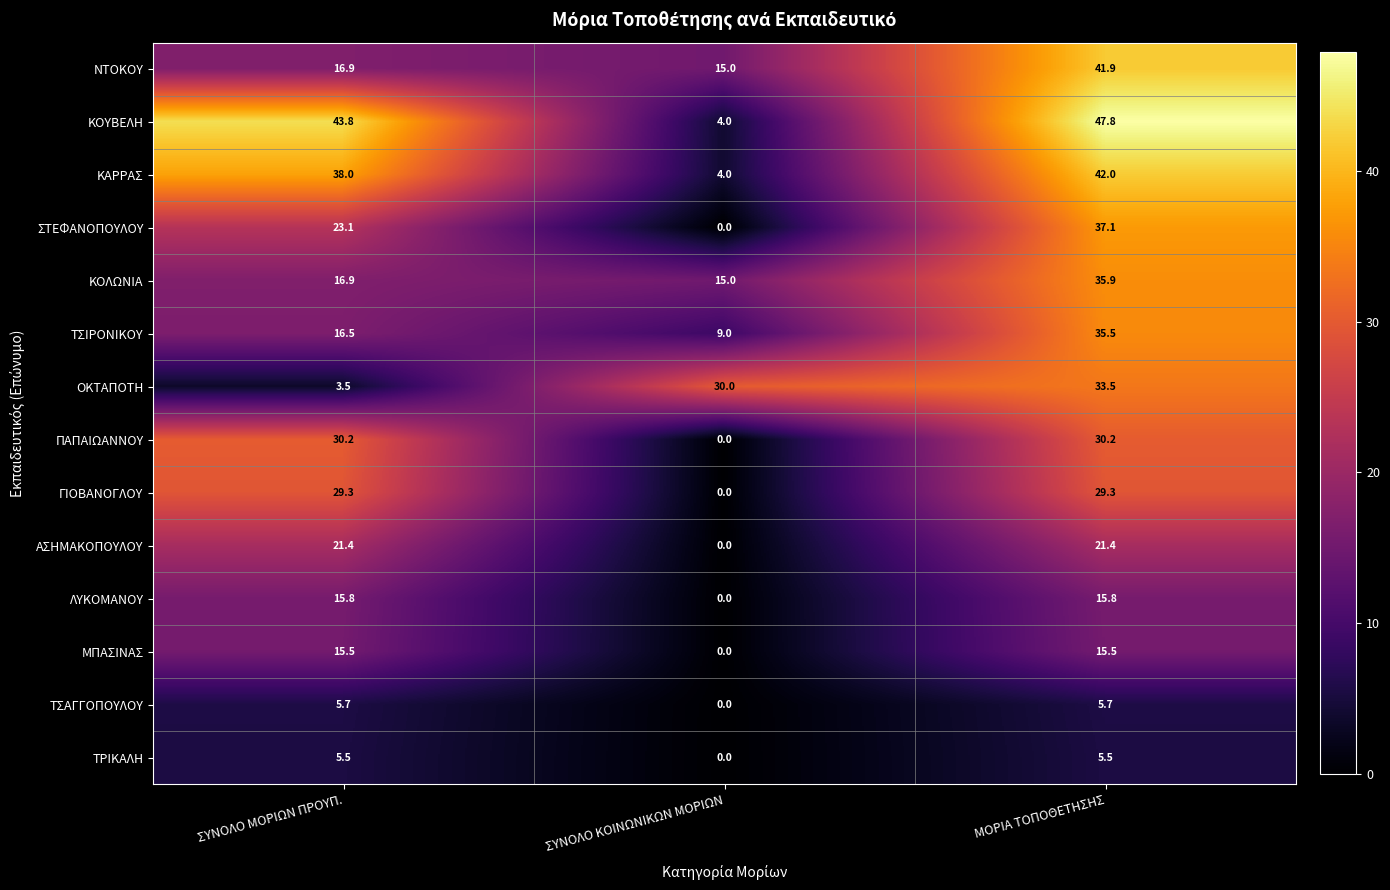

What is the sum of all ΜΠΑΣΙΝΑΣ values?

31.0